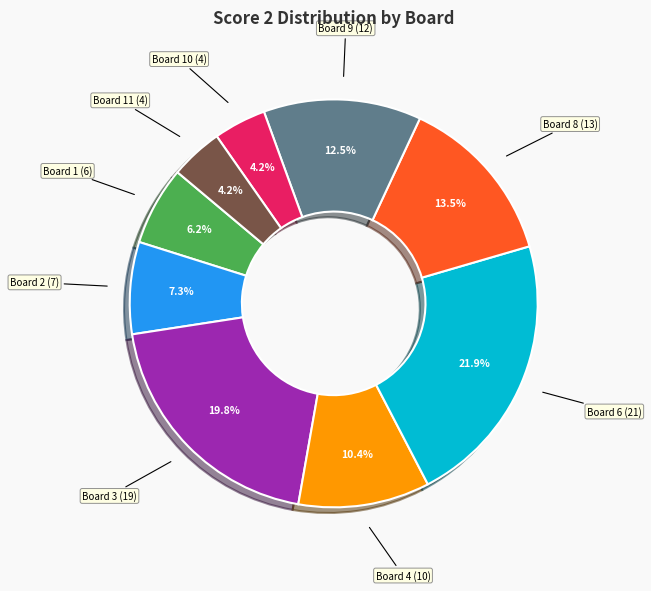

To the nearest percent, what is the average slice percentage?

11%